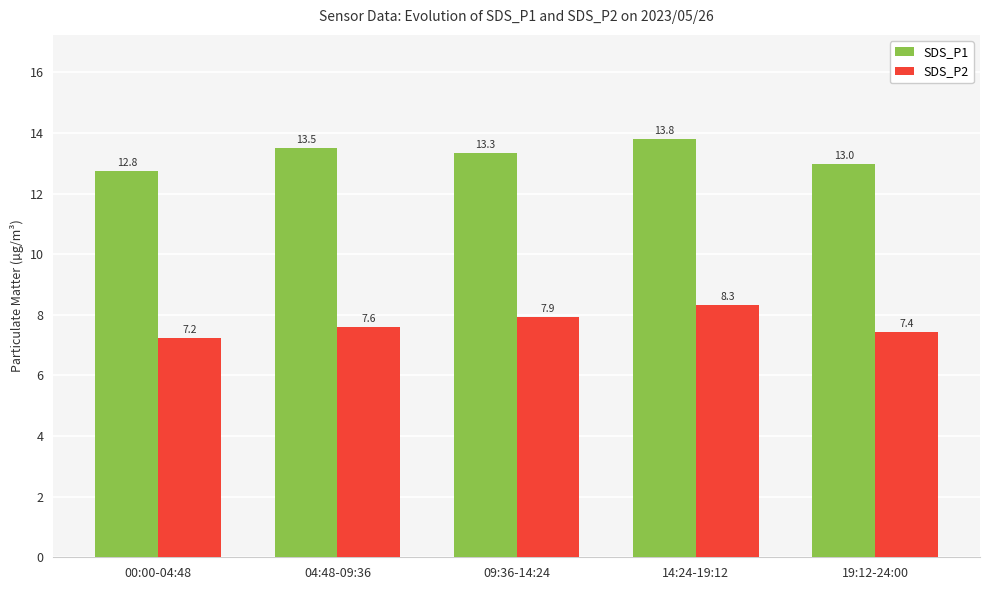

Rank the series by their maximum value, from highest to lowest.

SDS_P1, SDS_P2